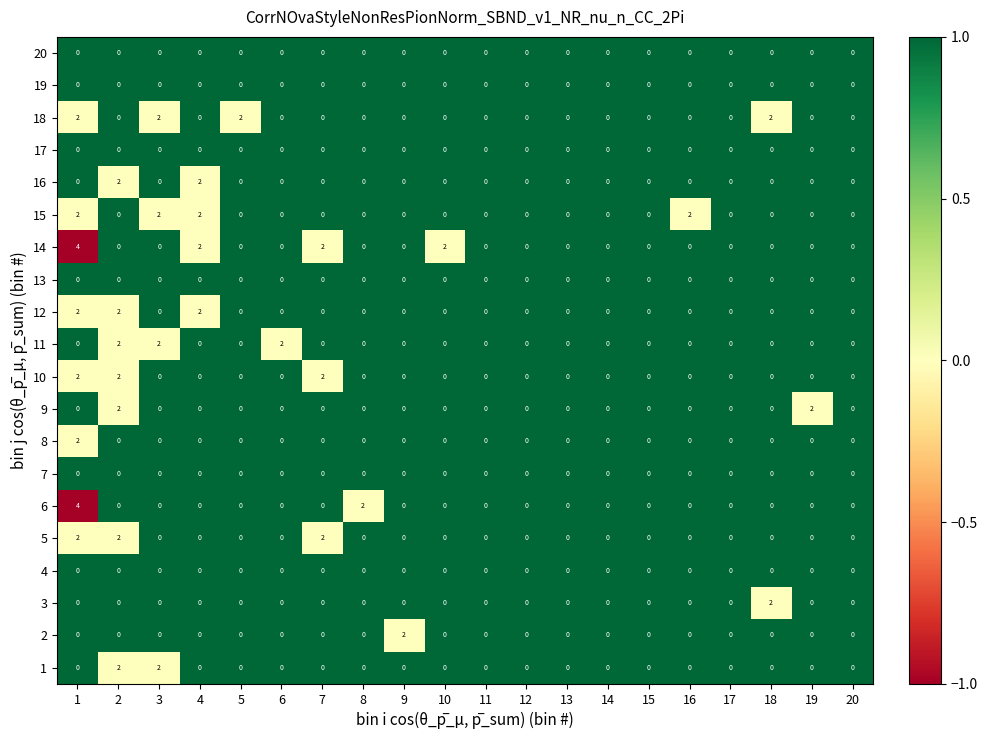

The value of 1 at 3 is 2. True or false?

True